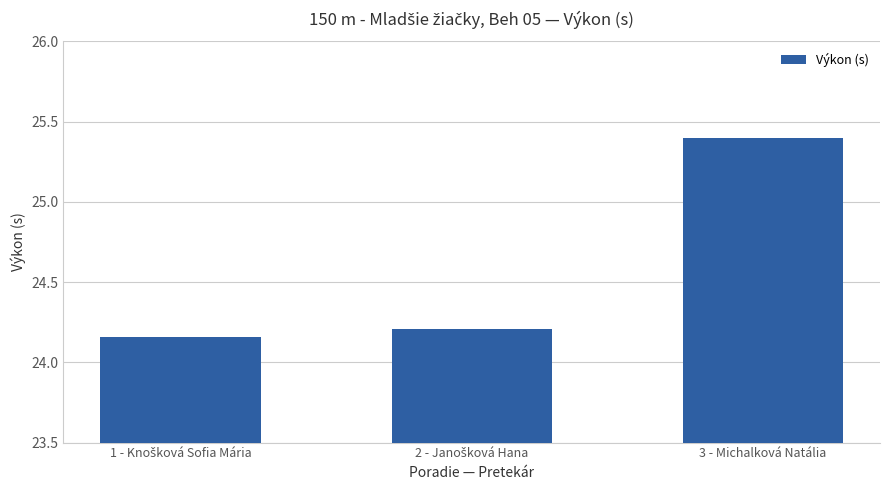

What is the average value?

24.6